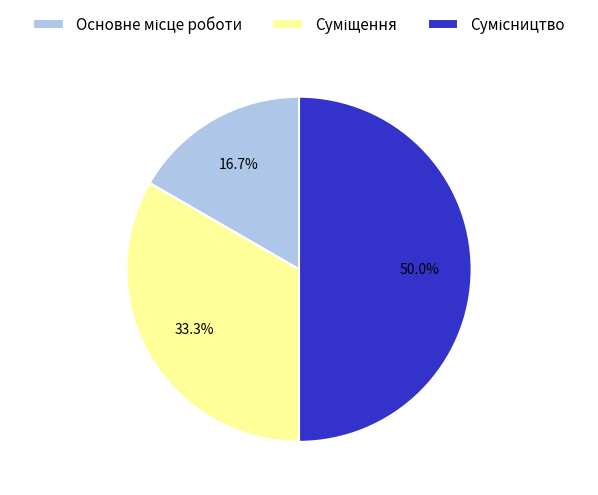

To the nearest percent, what is the combined percentage of Основне місце роботи and Суміщення?

50%